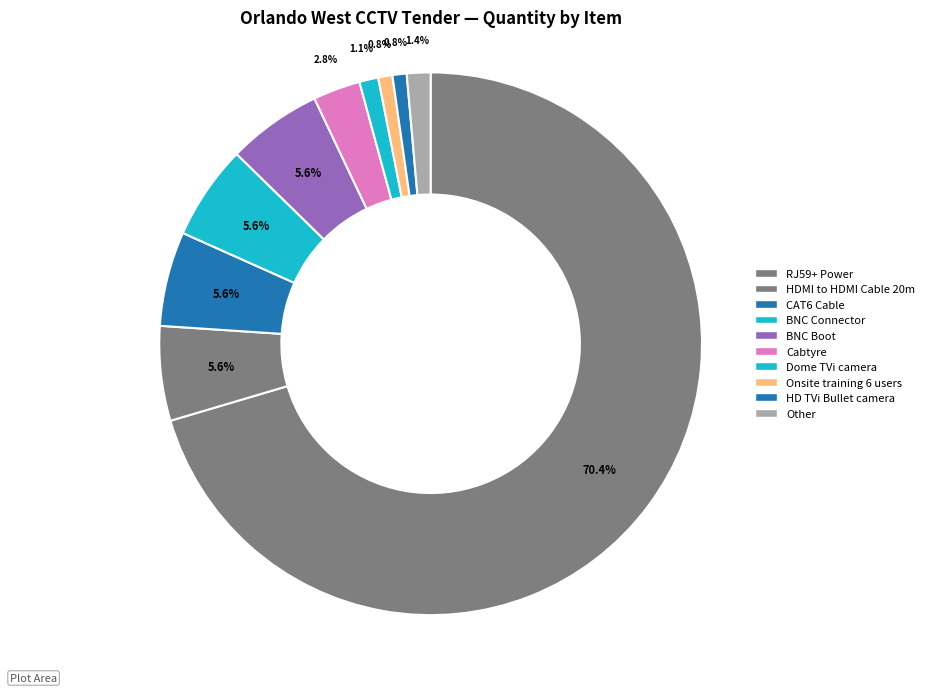

Count the number of slices in the pie.

10